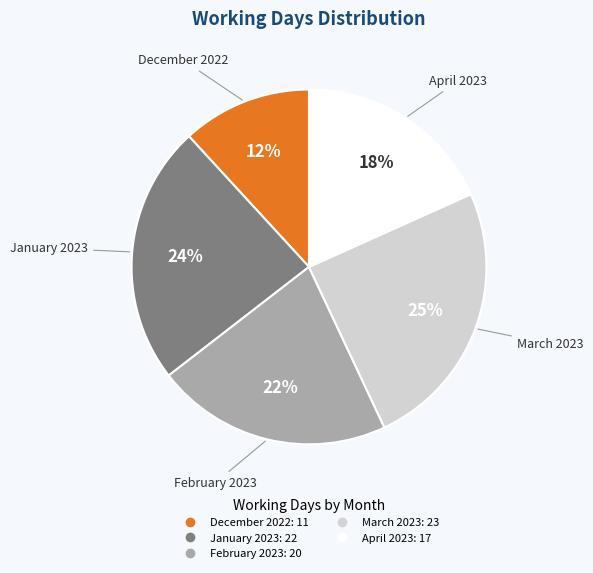

Combined, do February 2023 and March 2023 account for over 50%?

No